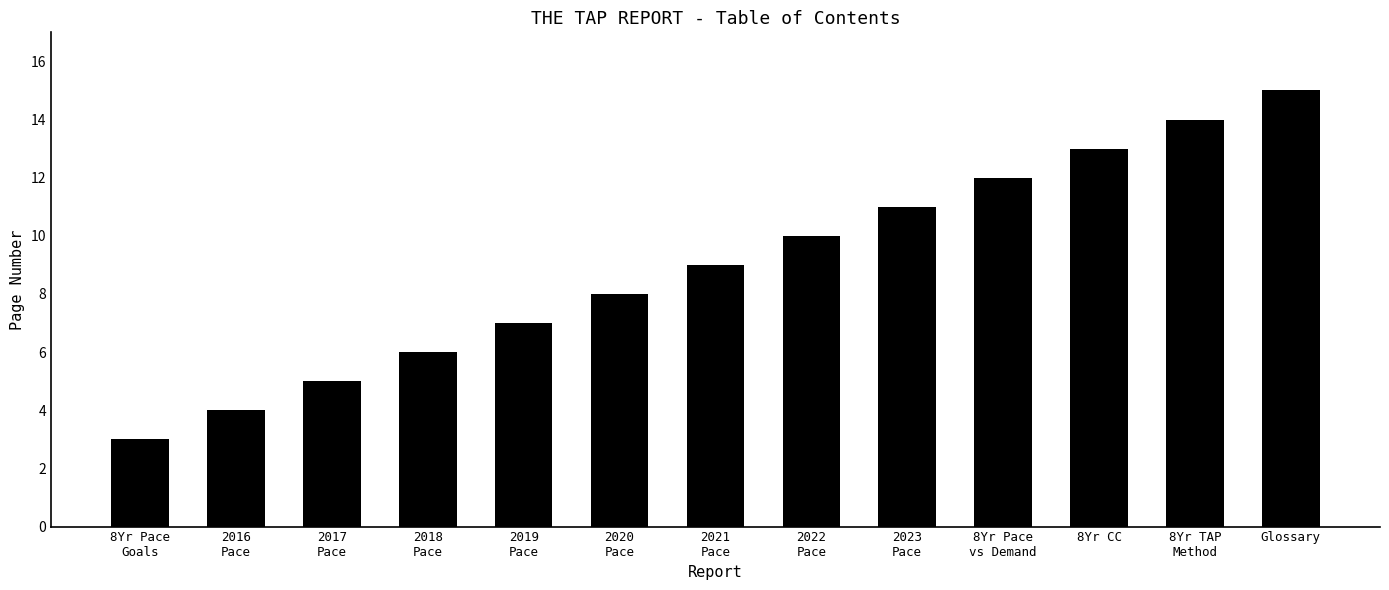

How many series are shown in this chart?

1